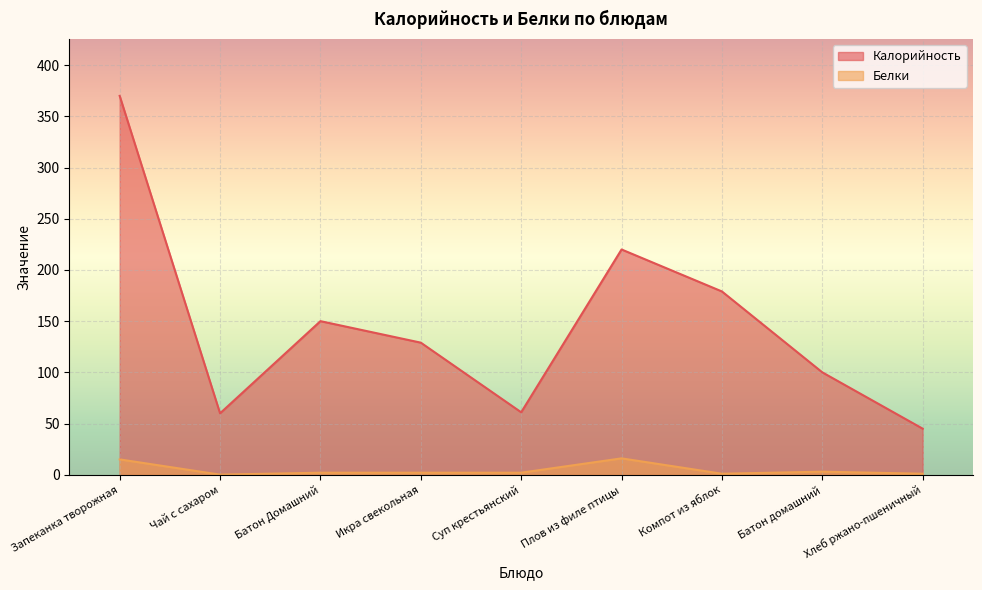

Where is the first local minimum for Белки?

Чай с сахаром